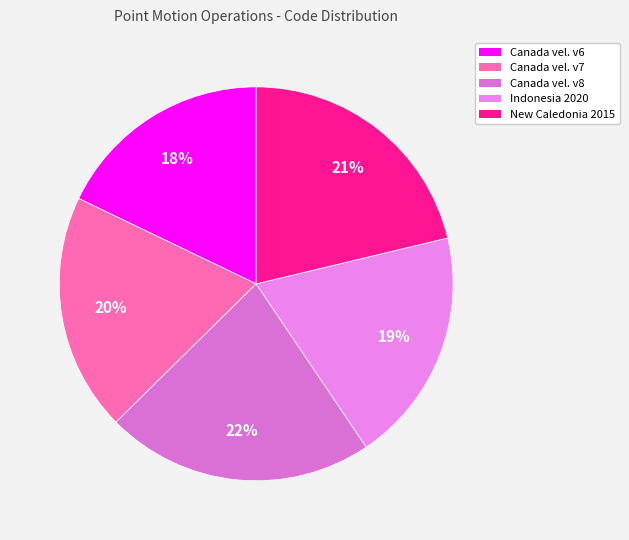

Rank the categories by value from highest to lowest.

Canada velocity grid v8, New Caledonia velocity model 2015, Canada velocity grid v7, Indonesian Deformation Model 2020, Canada velocity grid v6